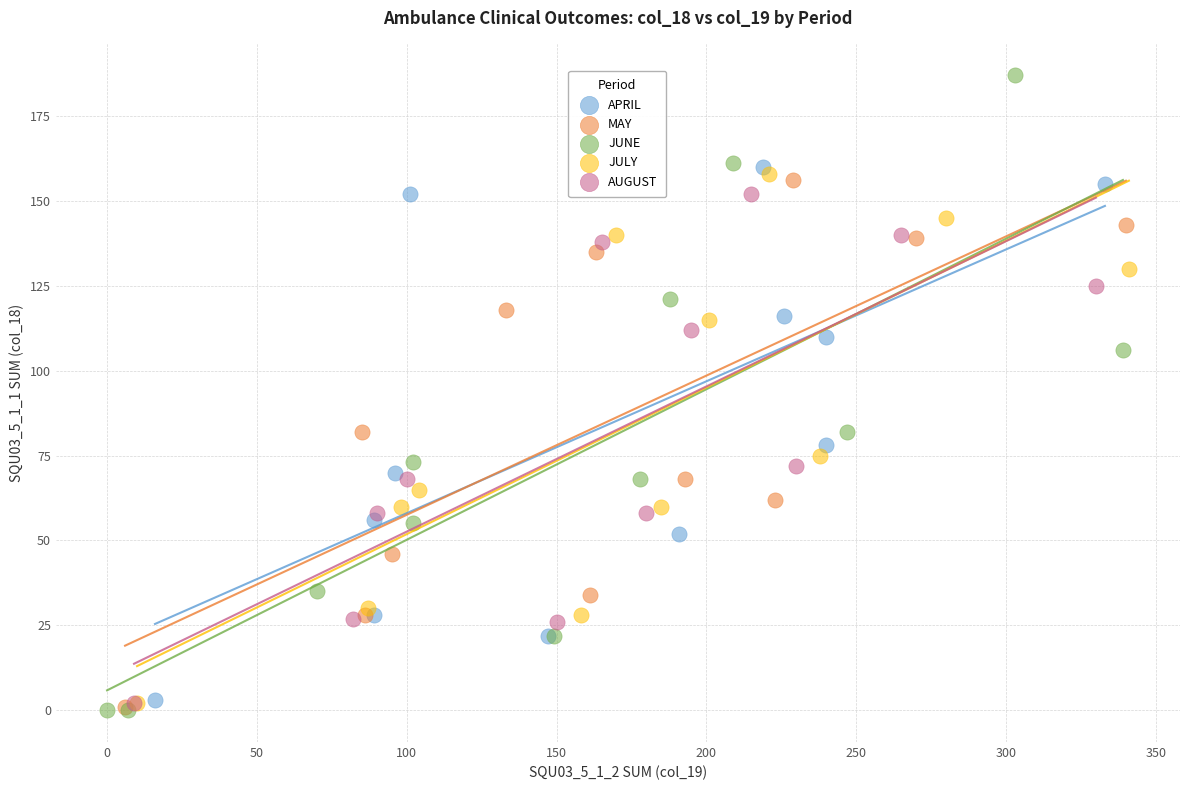

Which series reaches the maximum Y coordinate?

JUNE